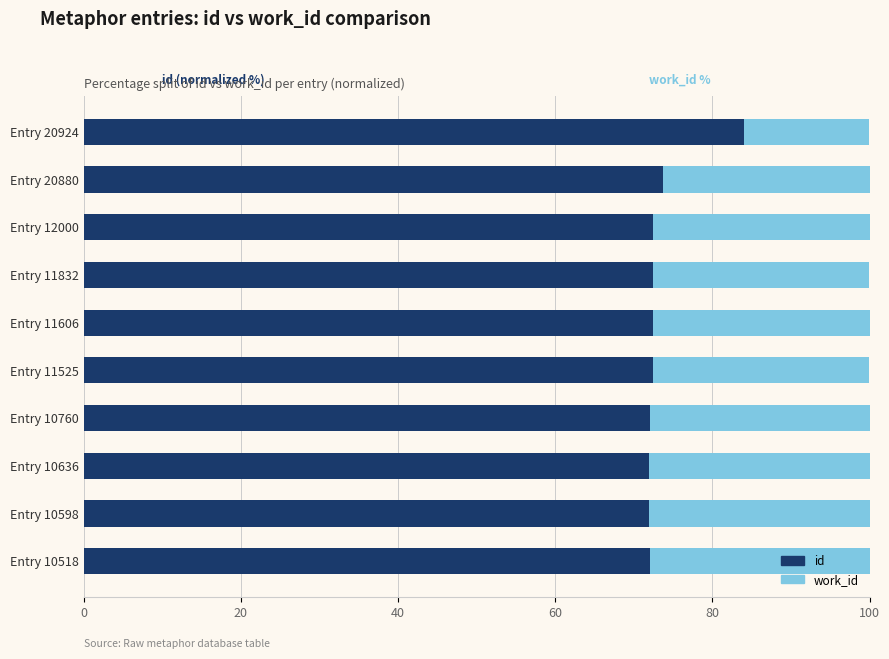

What is the total value across all series at Entry 11606?

100.0